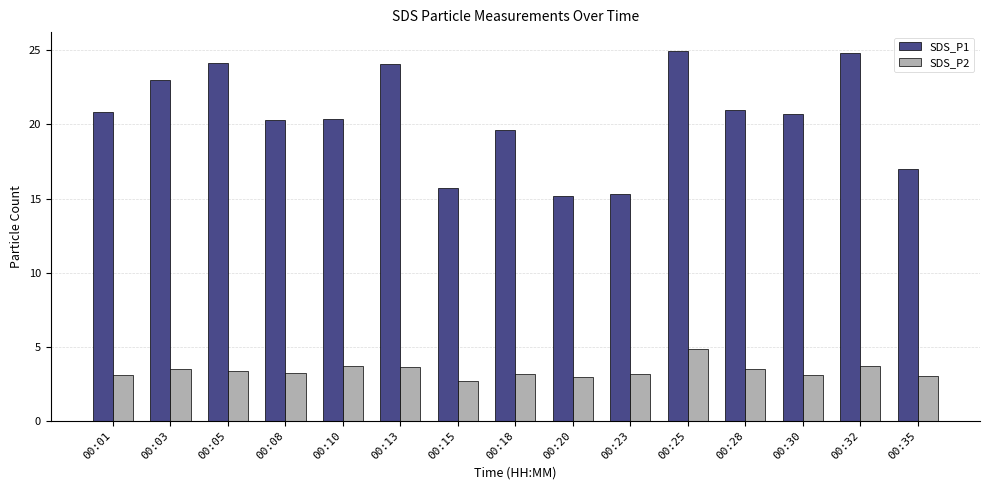

Which series has the largest total across all categories?

SDS_P1